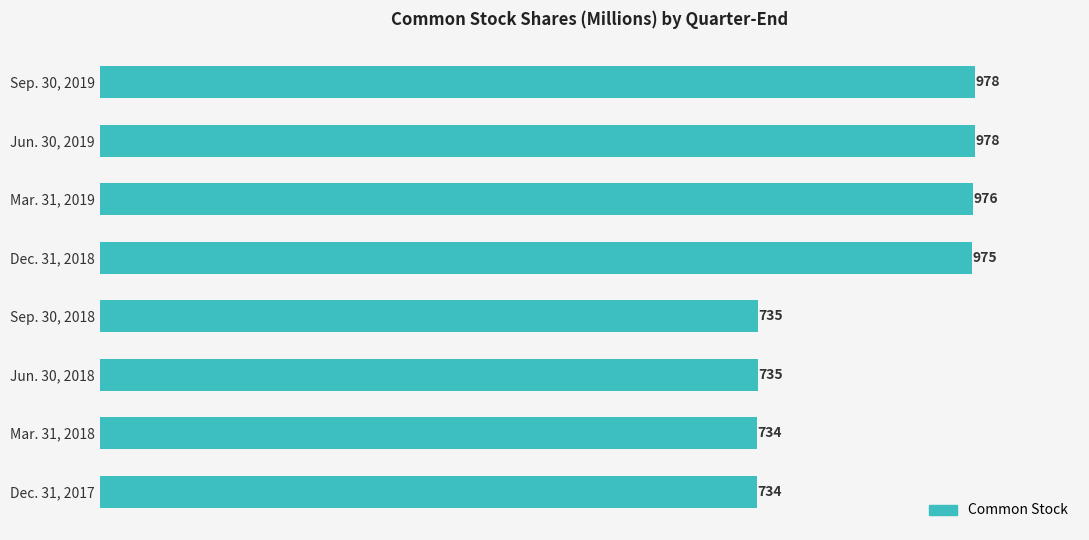

The chart shows a value of 174 at Mar. 31, 2018. True or false?

False